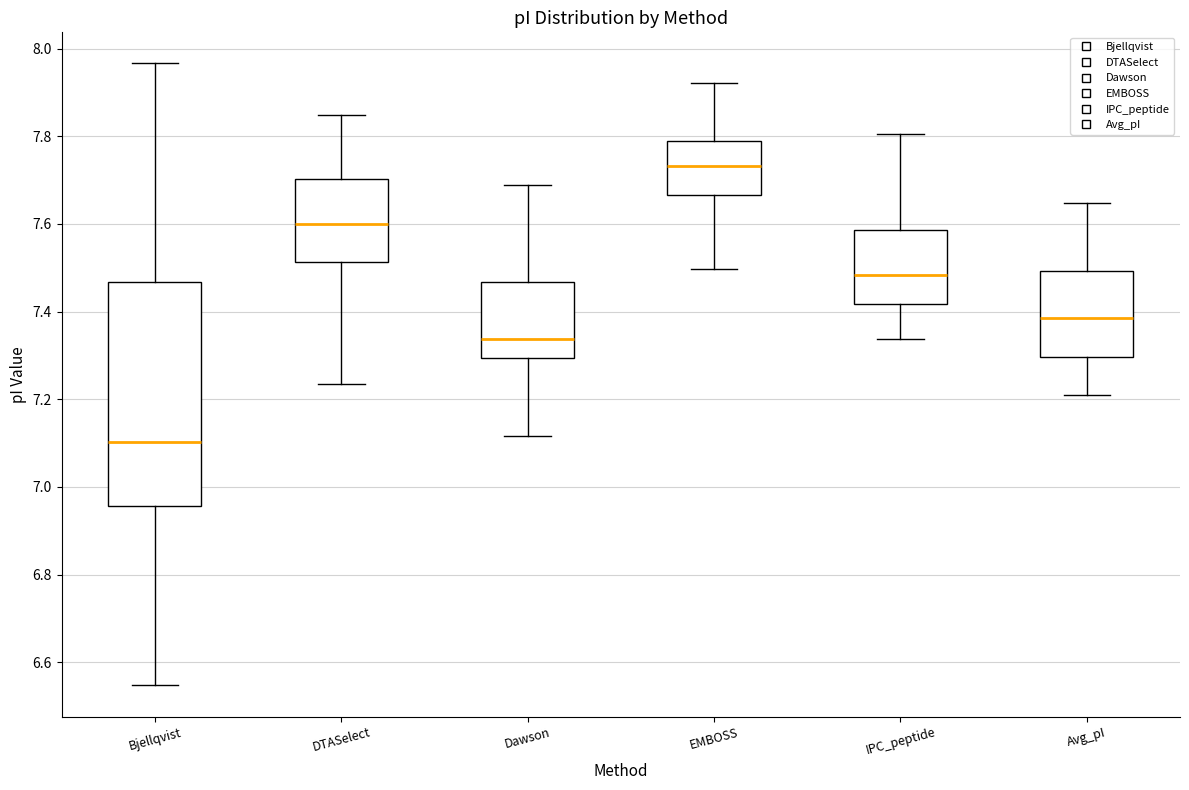

Reading left to right, transcribe this box plot: for each box, give where its median line is, the range the box spans, and where its two whiskers end, as read against the y-axis. The values are not printed on the chart, so give them approximately, as read against the axis.

Bjellqvist: median 7.10, box 6.96 to 7.46, whiskers 6.54 to 7.96
DTASelect: median 7.60, box 7.52 to 7.70, whiskers 7.24 to 7.84
Dawson: median 7.34, box 7.30 to 7.46, whiskers 7.12 to 7.68
EMBOSS: median 7.74, box 7.66 to 7.80, whiskers 7.50 to 7.92
IPC_peptide: median 7.48, box 7.42 to 7.58, whiskers 7.34 to 7.80
Avg_pI: median 7.38, box 7.30 to 7.50, whiskers 7.20 to 7.64